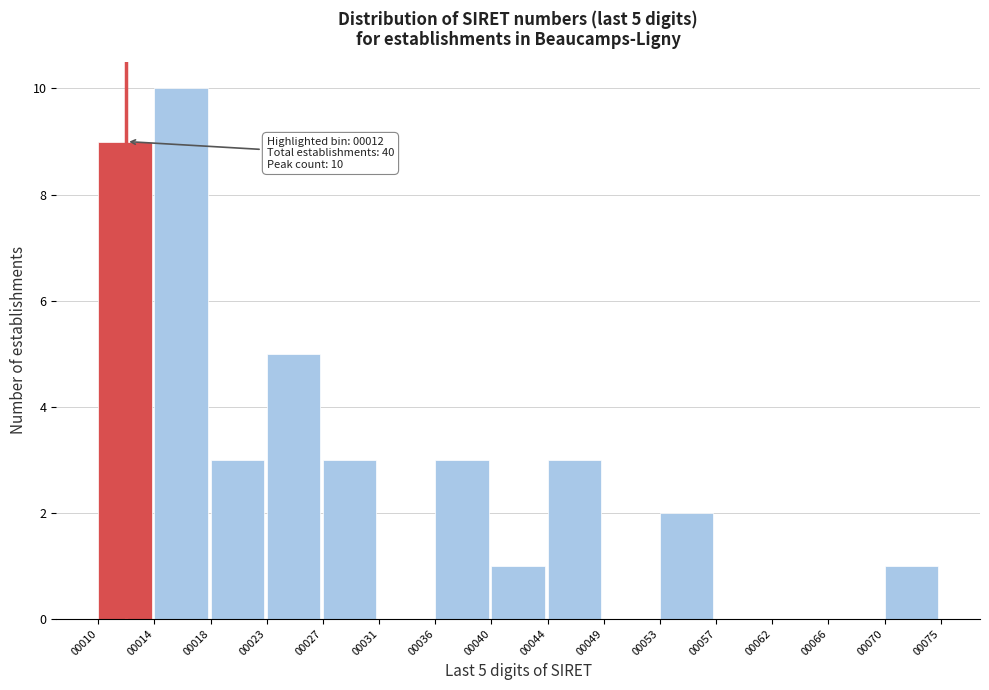

Which range on the x-axis has the tallest bar?

00014 to 00018